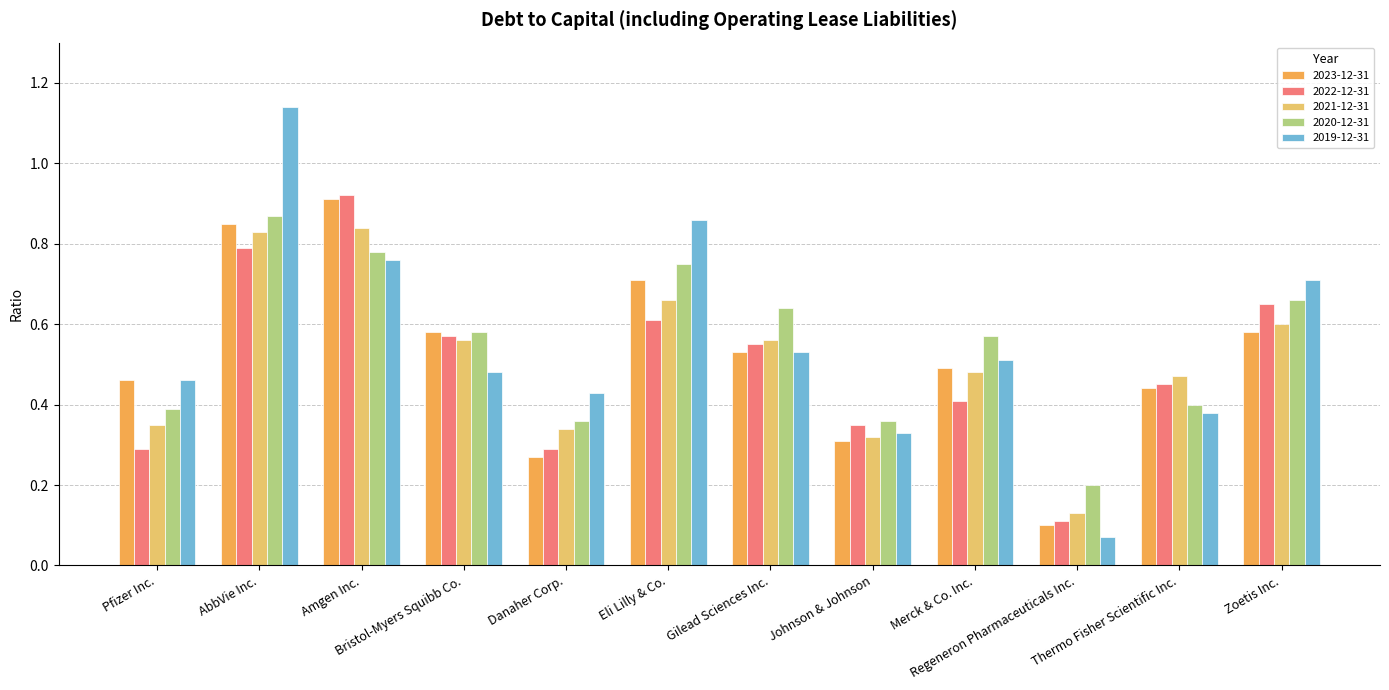

What is the sum of all 2022-12-31 values?

6.0